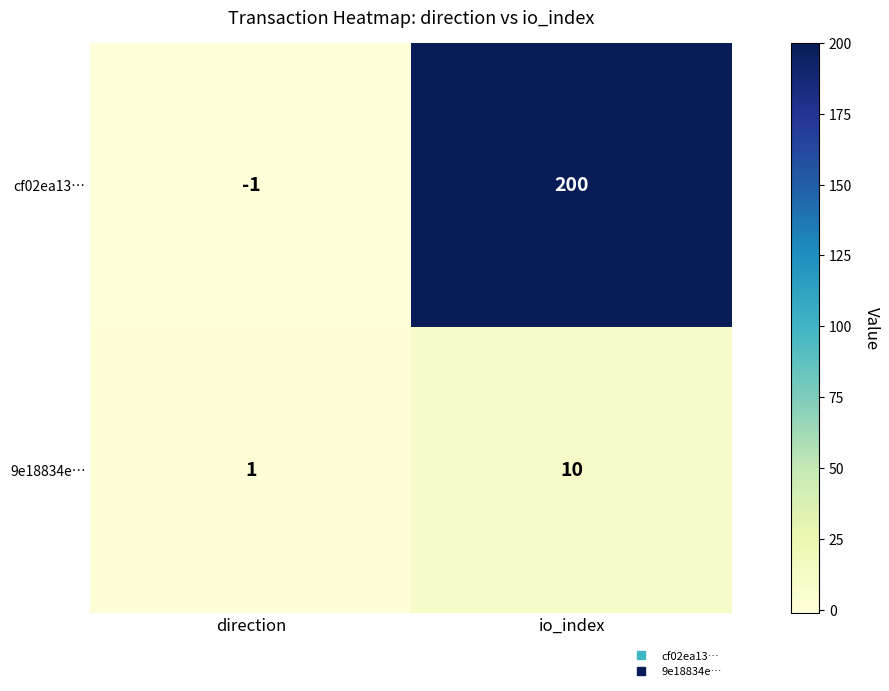

Which series has the largest range (max minus min)?

cf02ea13…